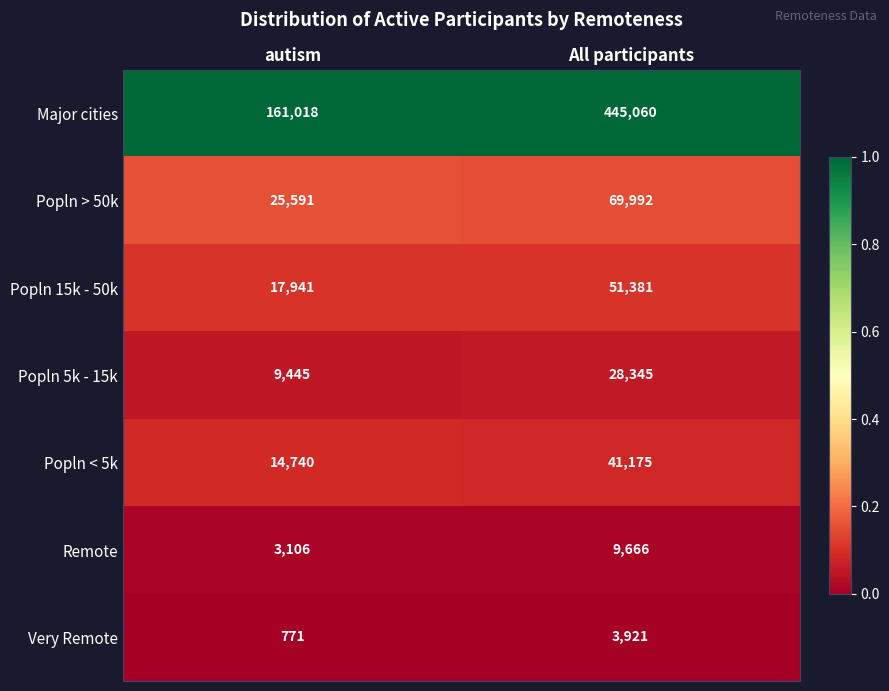

Read the Popln 15k - 50k value at All participants, to the nearest 50.

51400